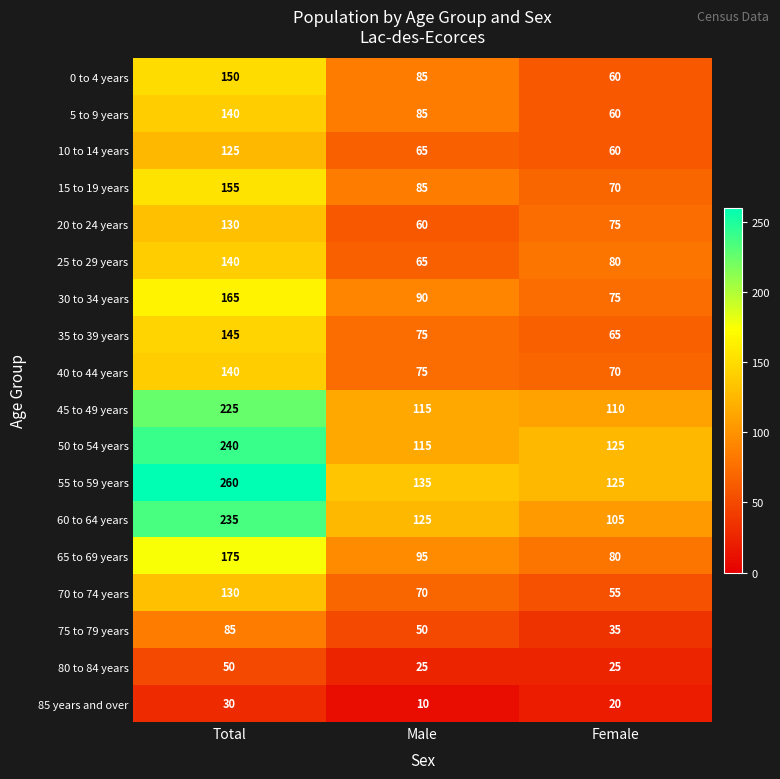

Which series has the widest spread of values?

55 to 59 years